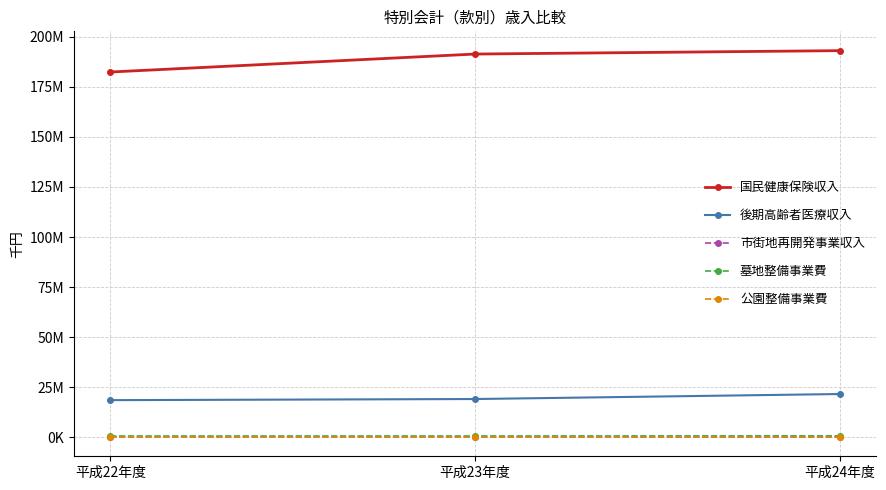

True or false: 市街地再開発事業収入 has a value of 526632 at 平成22年度.

False